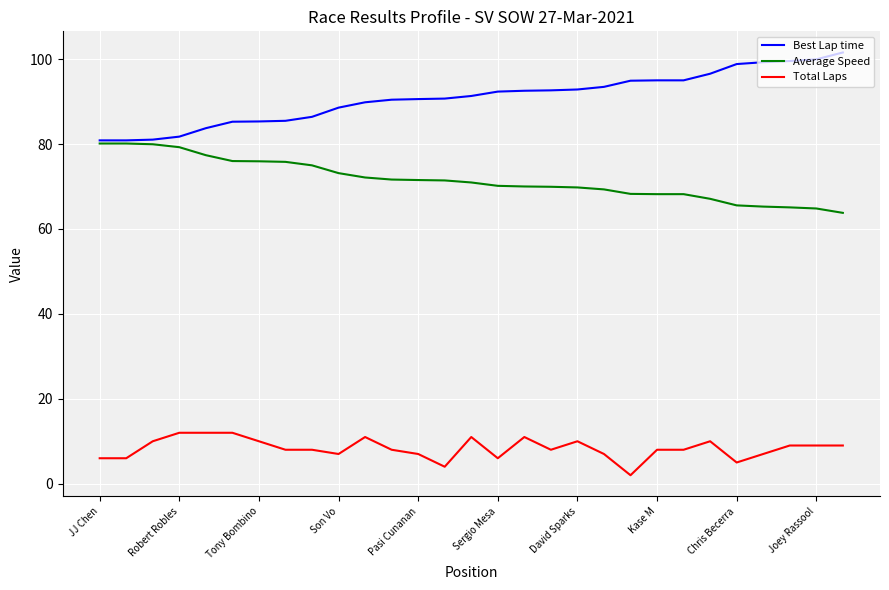

True or false: Best Lap time and Total Laps cross at least once.

False